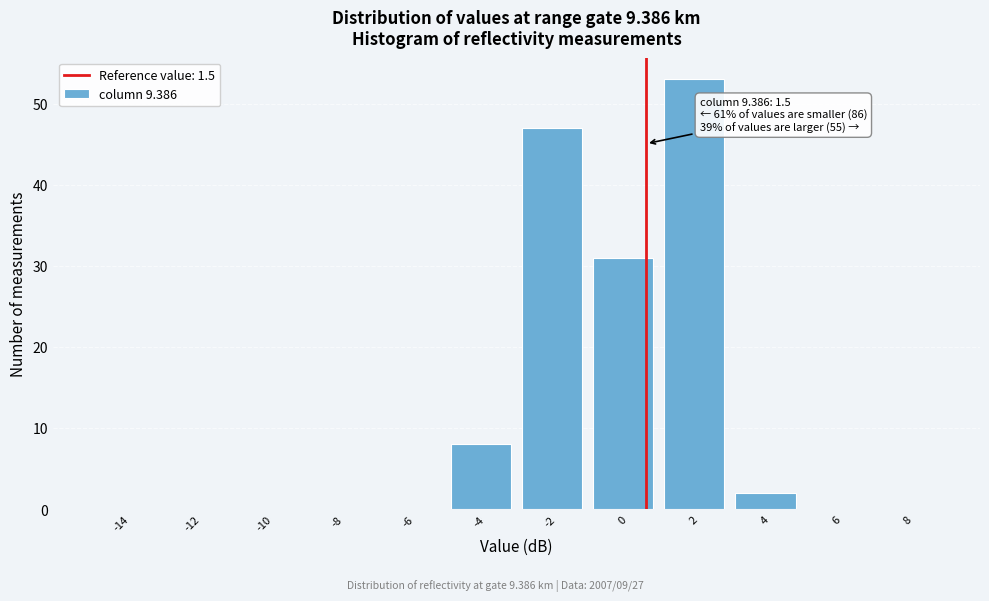

Reading left to right, list all the values displayed in this chart.

-14=0	-12=0	-10=0	-8=0	-6=0	-4=8	-2=47	0=31	2=53	4=2	6=0	8=0